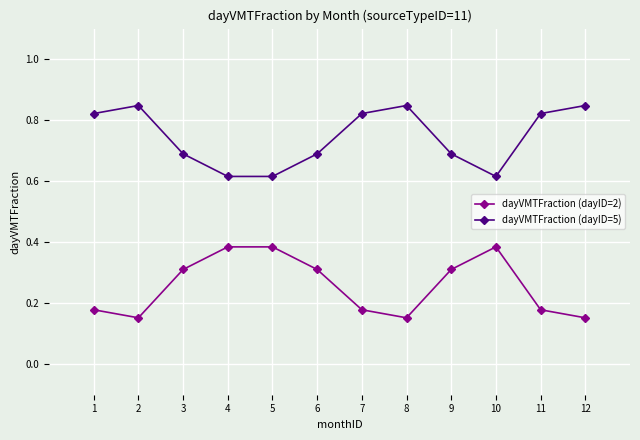

True or false: dayVMTFraction (dayID=2) has a value of 0.3 at 3.

True